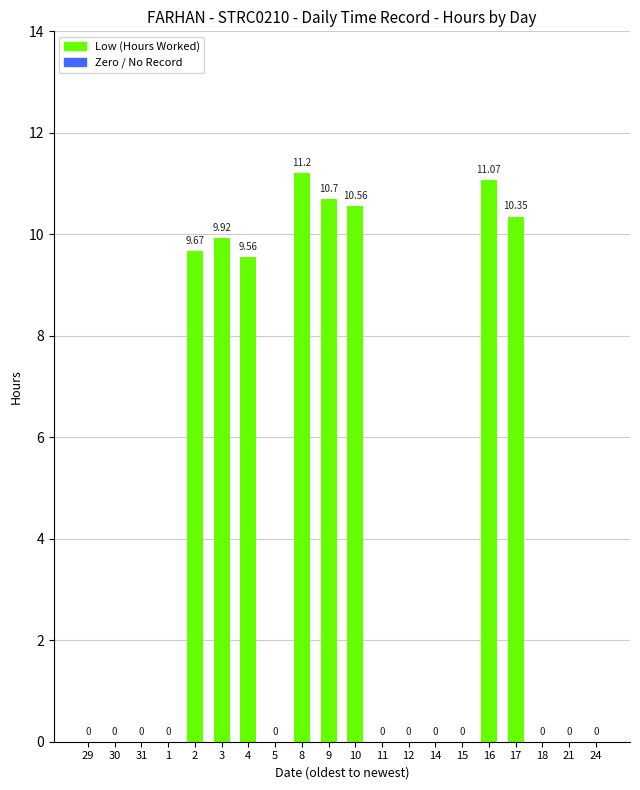

What is the average value?

4.2